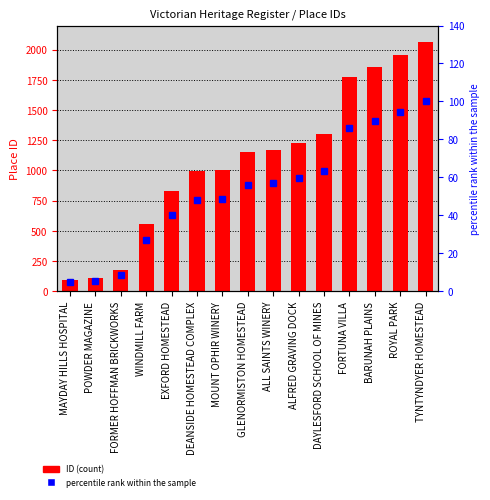

What are all the series names shown in the legend?

ID, percentile rank within the sample